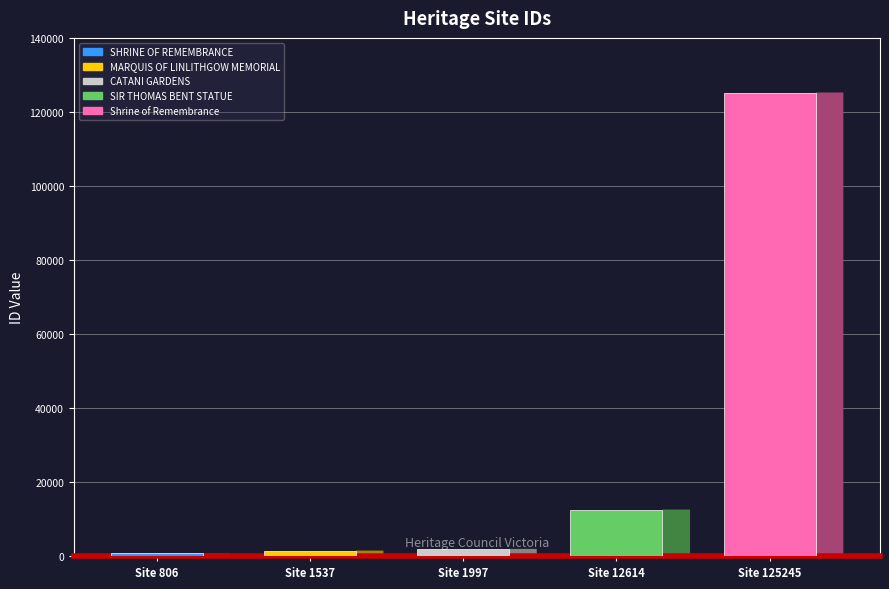

What is the difference between the values at SHRINE OF REMEMBRANCE and CATANI GARDENS?

1191